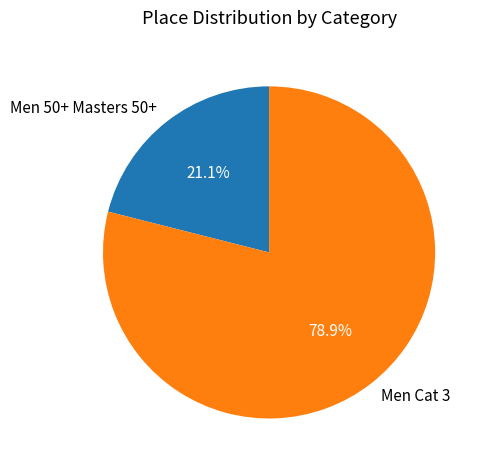

Which has a higher value, Men 50+ Masters 50+ or Men Cat 3?

Men Cat 3